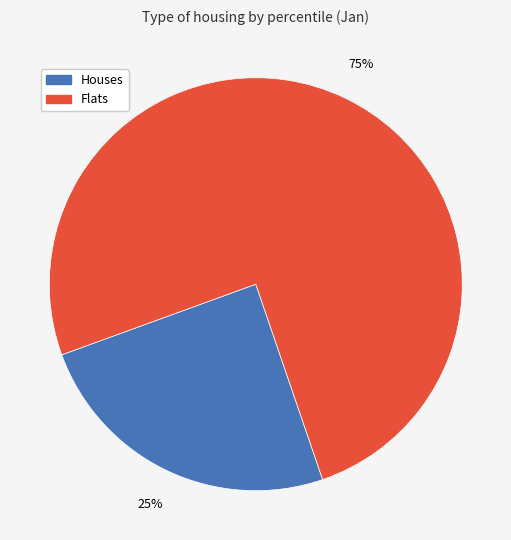

What is the ratio of the value at Houses to the value at Flats?

0.3